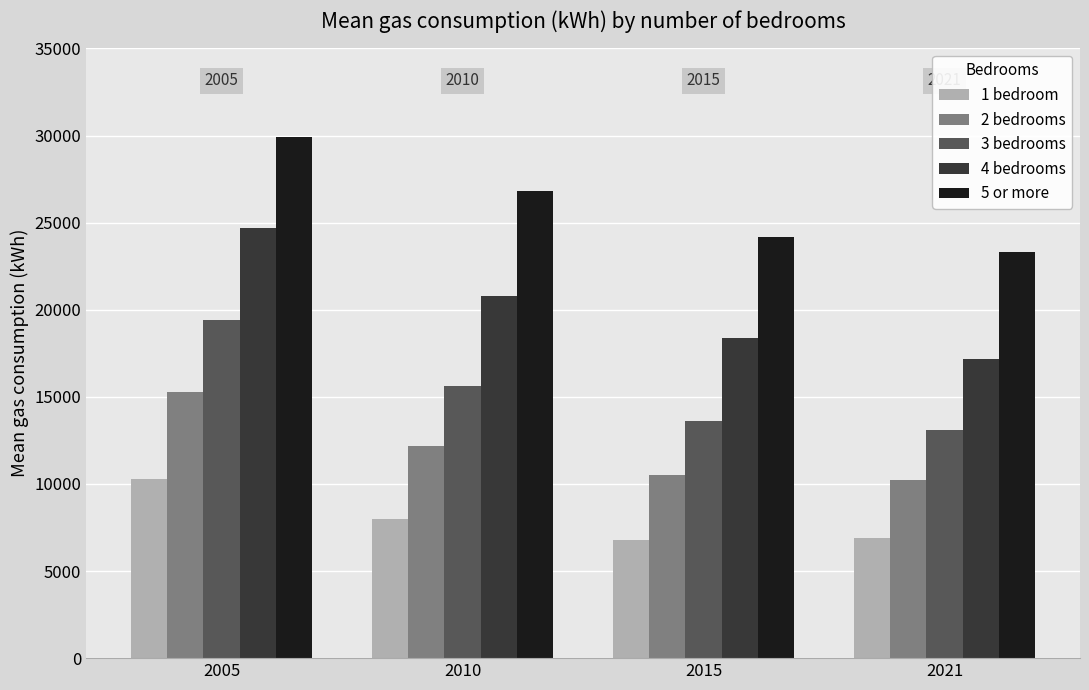

What is the spread (max minus min) of values at 2010?

18800